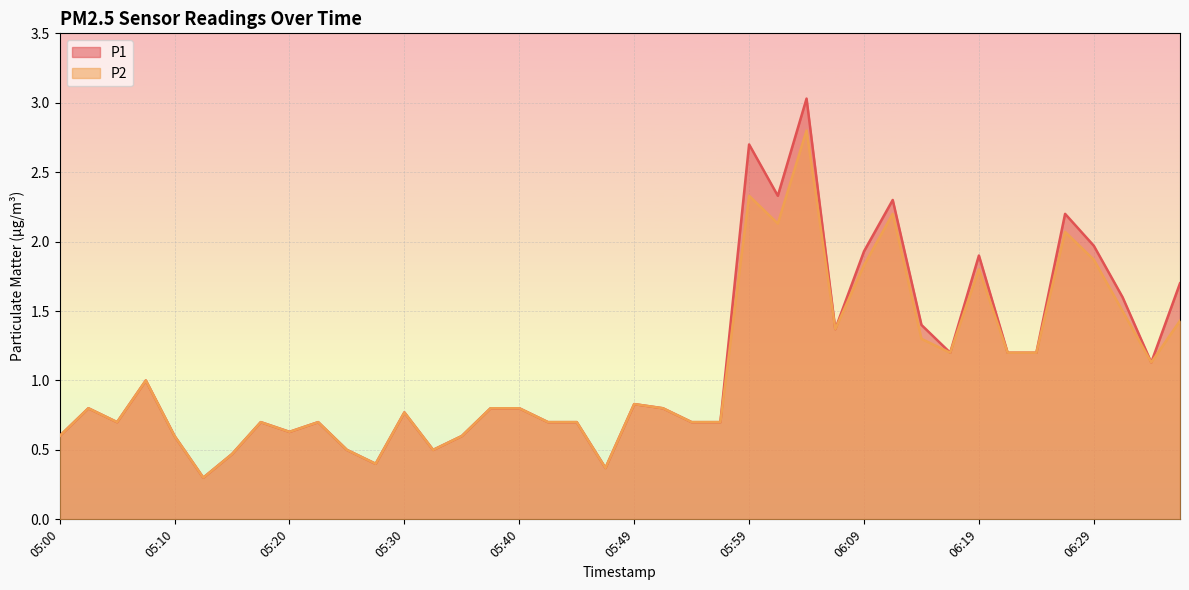

True or false: P2 has a value of 1.2 at 06:16.

True